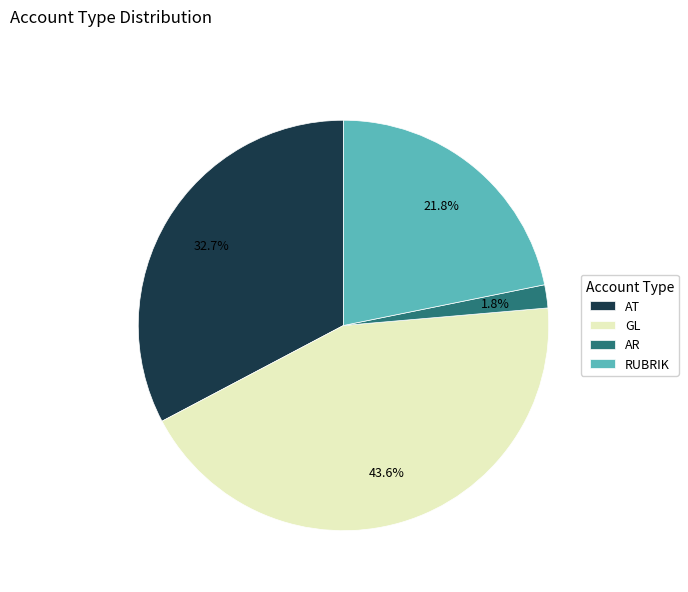

Which slice is the largest?

GL